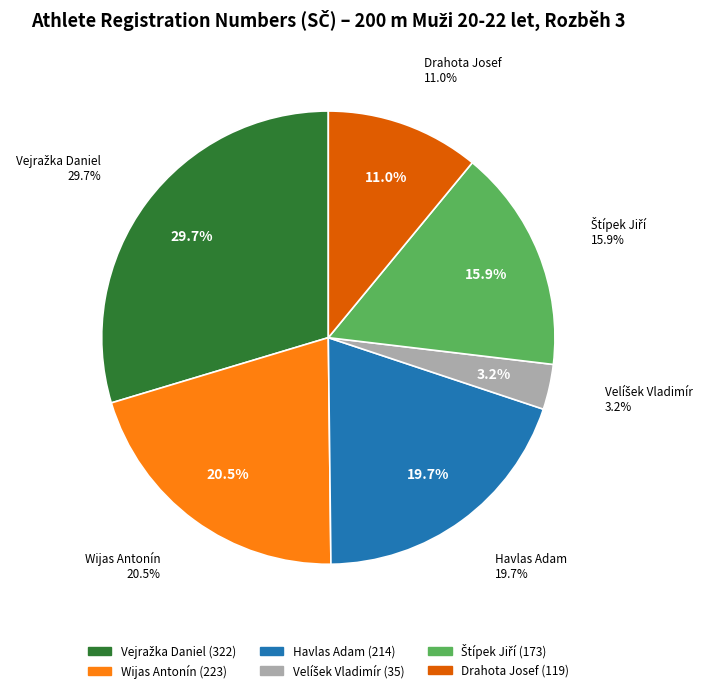

Does Štípek Jiří represent more than half of the total?

No